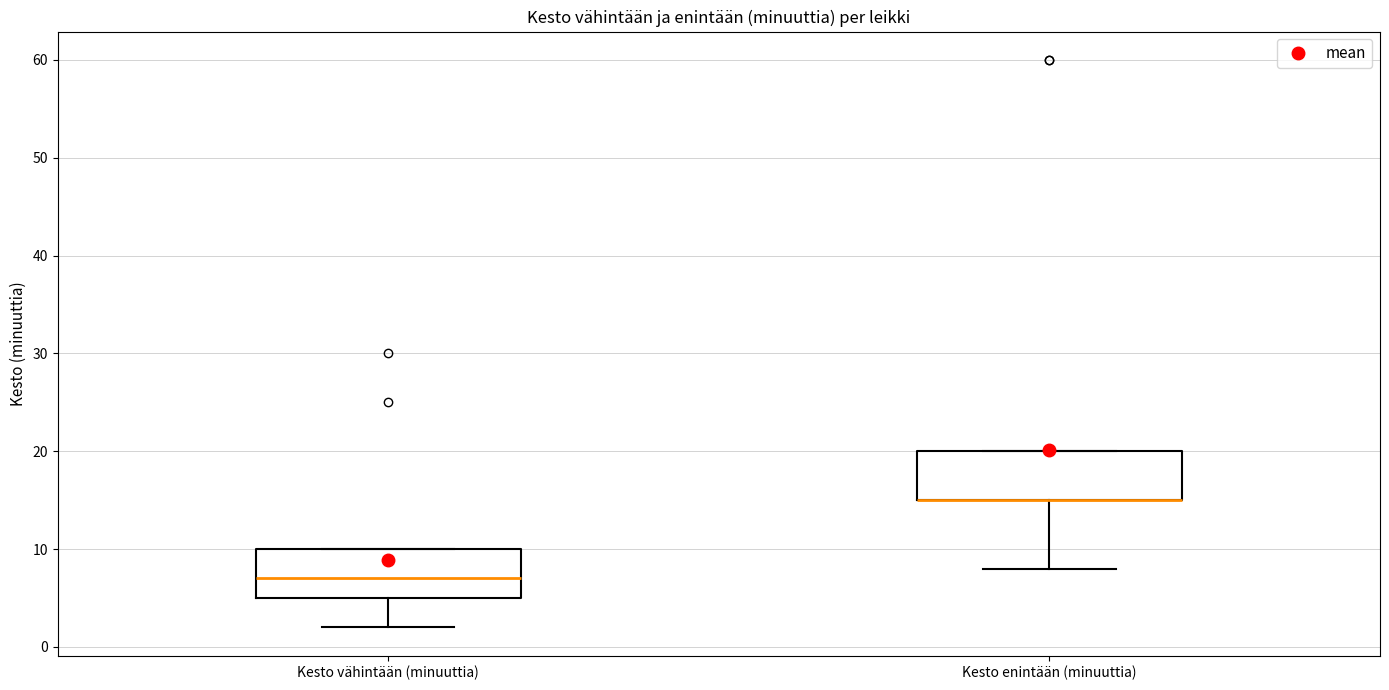

Reading left to right, read every box against the y-axis: the position of its median line, the range the box covers, and the ends of its whiskers. The values are not printed on the chart, so give them approximately, as read against the axis.

Kesto vähintään (minuuttia): median 7, box 5 to 10, whiskers 2 to 10
Kesto enintään (minuuttia): median 15 (drawn on the box's lower edge), box 15 to 20, whiskers 8 to 20